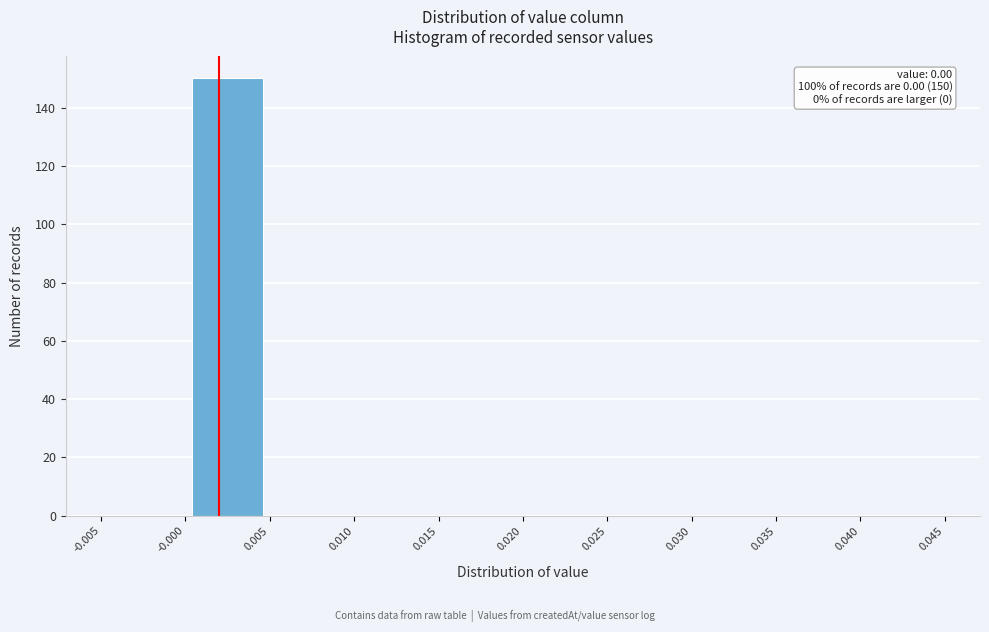

Which range on the x-axis has the tallest bar?

-0.000 to 0.005